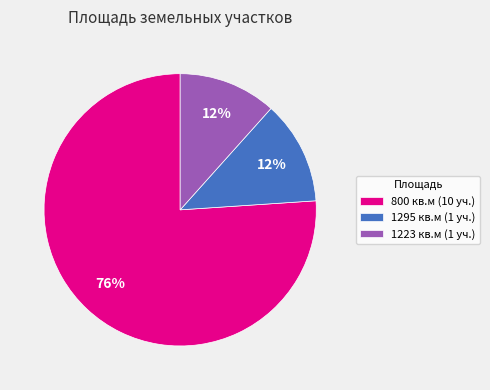

How many slices are in this pie chart?

3